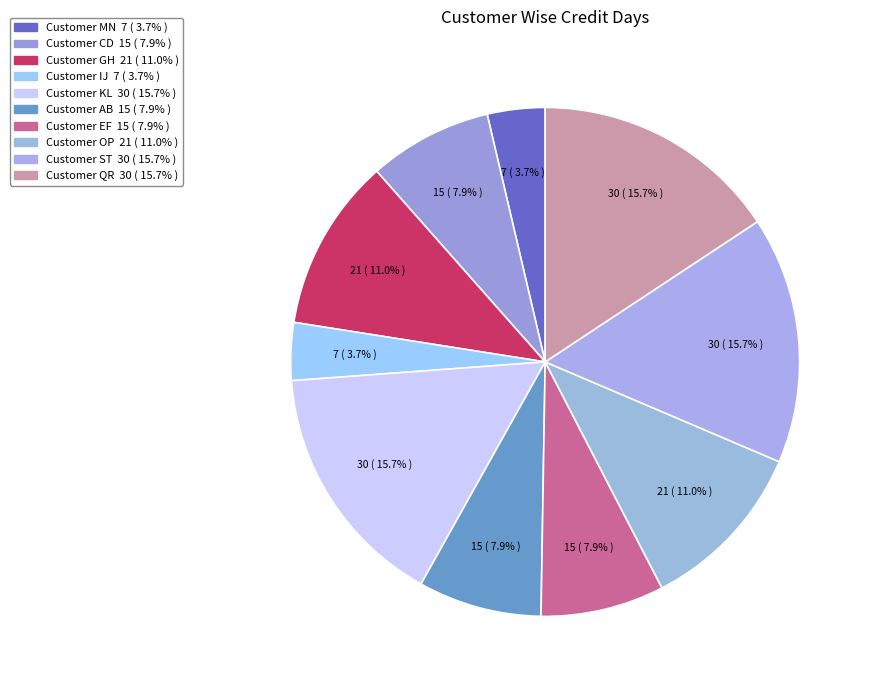

To the nearest percent, what percentage of the pie is Customer AB?

8%